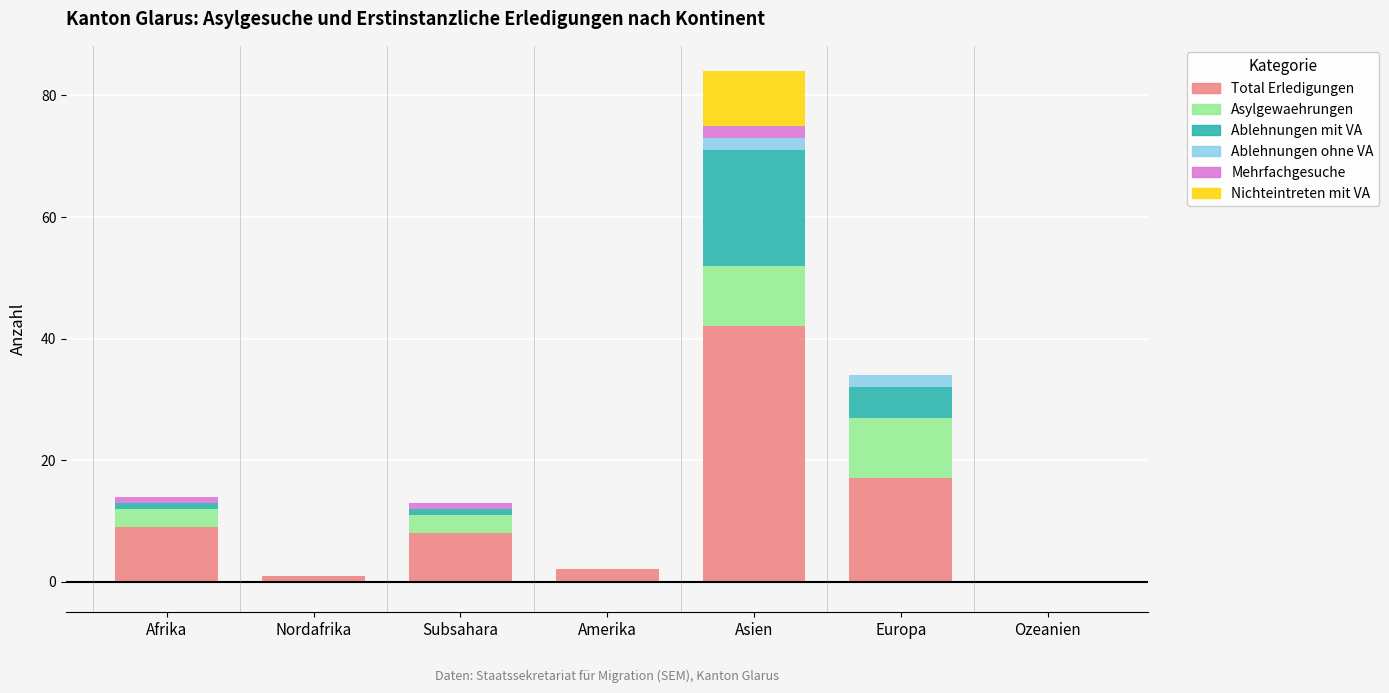

Are the bars horizontal?

No